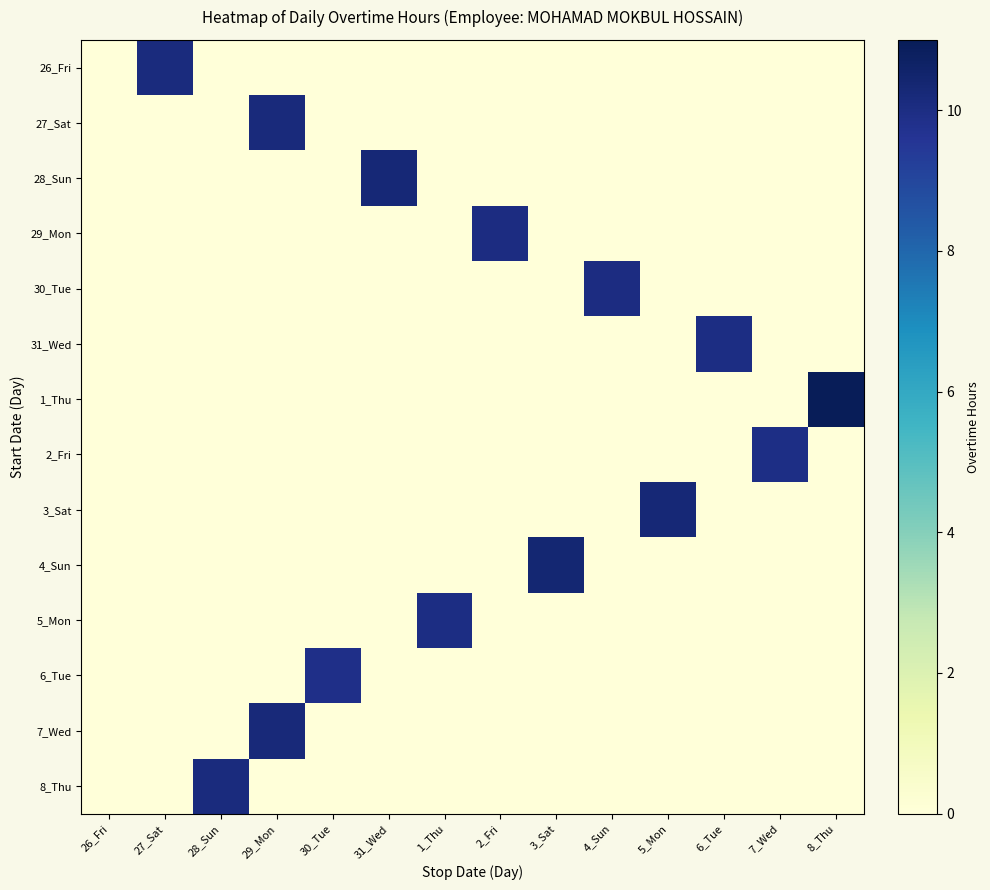

What is the total value across all series at 2_Fri?

10.0